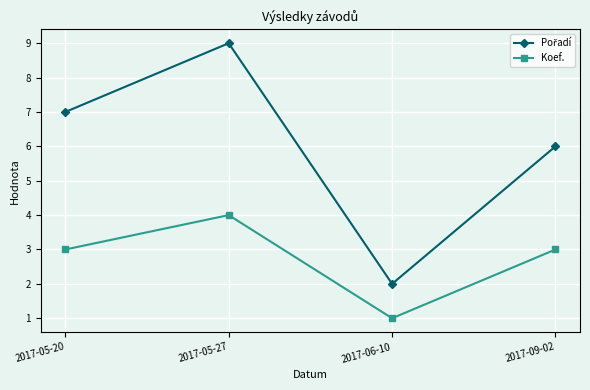

What is the sum of all Koef. values?

11